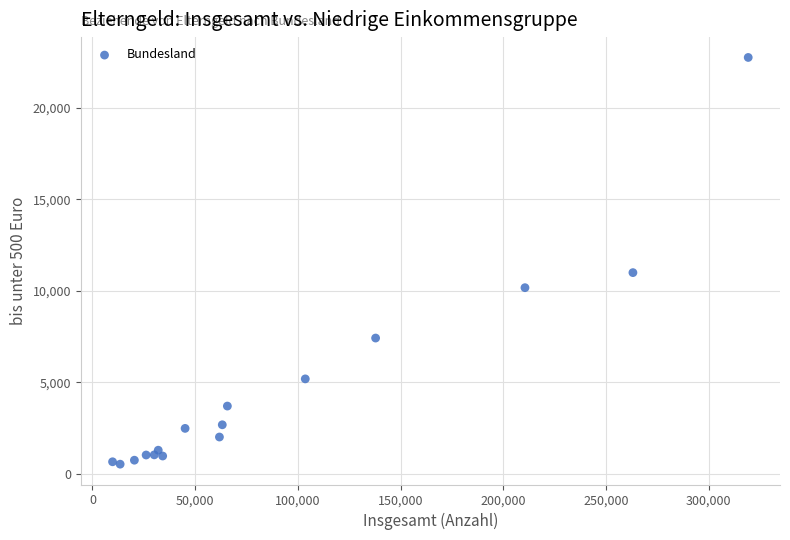

What Y value in the scatter plot is closest to 11642?

10996